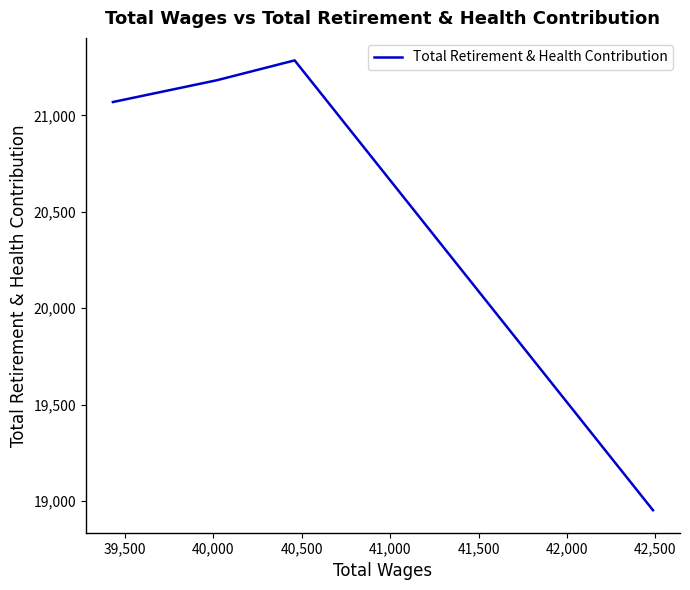

How many interior local peaks (higher than both neighbors) does the data have?

1